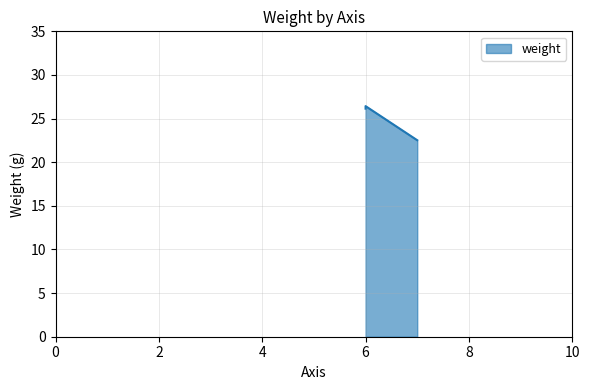

True or false: the data shows 26.1 at 6.

True